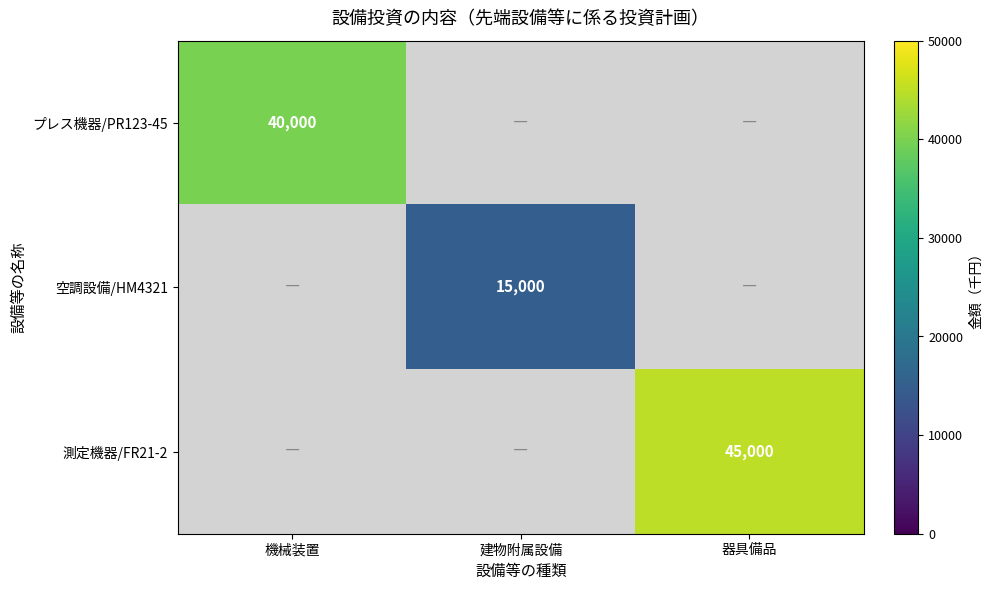

Is it true that 空調設備/HM4321 equals 15000 at 建物附属設備?

True